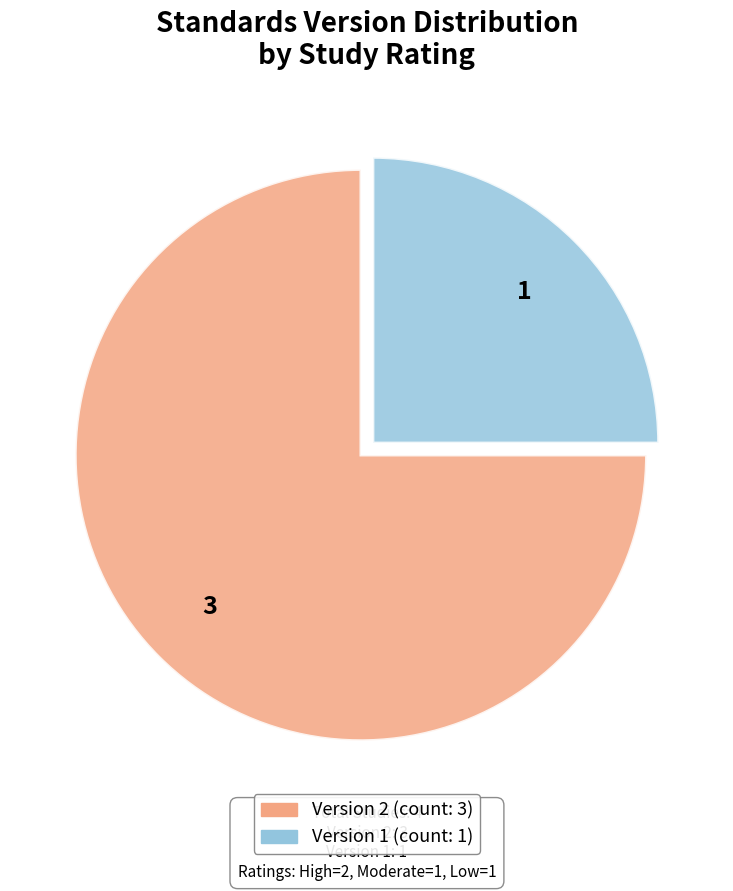

Is there a majority slice in this chart?

Yes